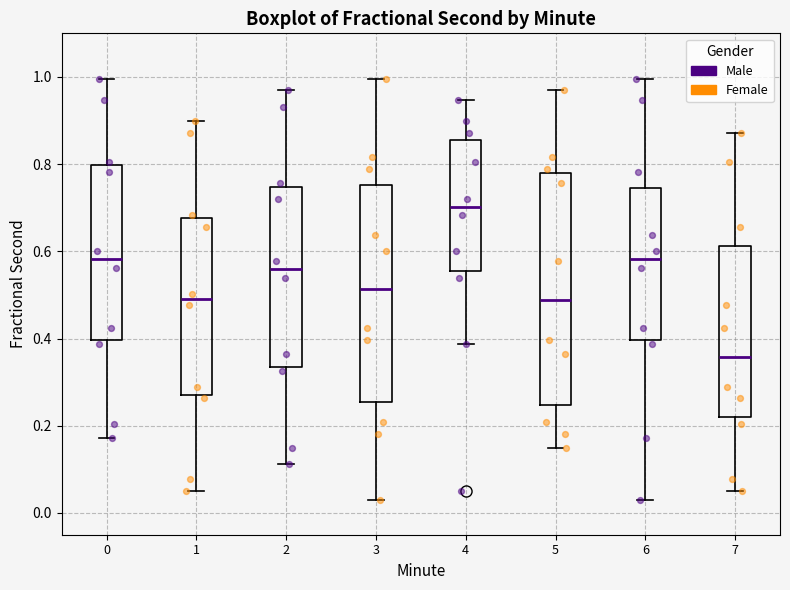

Comparing the boxes themselves (not the whiskers), which one is the tallest?

5